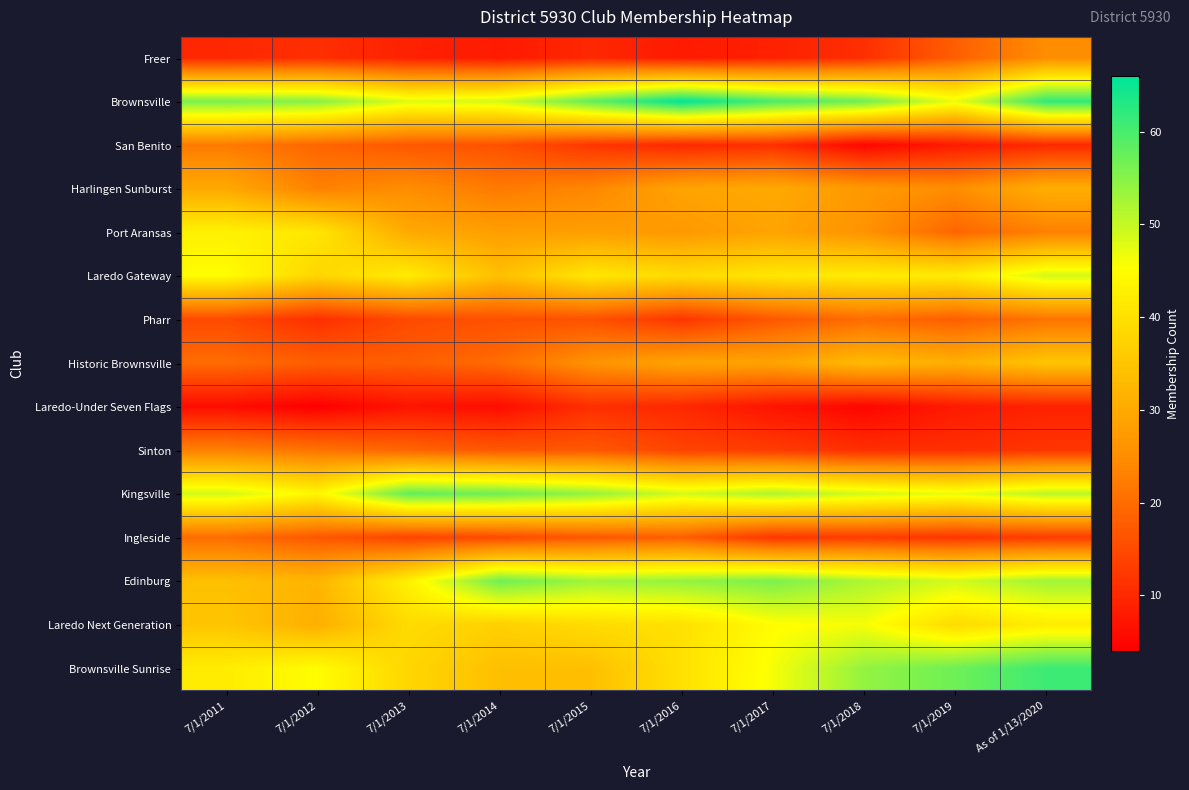

Reading left to right, transcribe all the data shown in this chart.

Freer: 7/1/2011=10	7/1/2012=11	7/1/2013=9	7/1/2014=8	7/1/2015=10	7/1/2016=8	7/1/2017=9	7/1/2018=11	7/1/2019=18	As of 1/13/2020=25
Brownsville: 7/1/2011=56	7/1/2012=55	7/1/2013=48	7/1/2014=49	7/1/2015=58	7/1/2016=66	7/1/2017=60	7/1/2018=57	7/1/2019=47	As of 1/13/2020=62
San Benito: 7/1/2011=22	7/1/2012=19	7/1/2013=17	7/1/2014=16	7/1/2015=12	7/1/2016=10	7/1/2017=11	7/1/2018=5	7/1/2019=8	As of 1/13/2020=10
Harlingen Sunburst: 7/1/2011=30	7/1/2012=23	7/1/2013=25	7/1/2014=22	7/1/2015=24	7/1/2016=29	7/1/2017=30	7/1/2018=27	7/1/2019=25	As of 1/13/2020=31
Port Aransas: 7/1/2011=43	7/1/2012=41	7/1/2013=30	7/1/2014=28	7/1/2015=28	7/1/2016=27	7/1/2017=29	7/1/2018=26	7/1/2019=19	As of 1/13/2020=23
Laredo Gateway: 7/1/2011=45	7/1/2012=38	7/1/2013=42	7/1/2014=34	7/1/2015=41	7/1/2016=39	7/1/2017=41	7/1/2018=42	7/1/2019=42	As of 1/13/2020=49
Pharr: 7/1/2011=15	7/1/2012=11	7/1/2013=15	7/1/2014=16	7/1/2015=16	7/1/2016=12	7/1/2017=17	7/1/2018=20	7/1/2019=18	As of 1/13/2020=21
Historic Brownsville: 7/1/2011=20	7/1/2012=18	7/1/2013=18	7/1/2014=20	7/1/2015=26	7/1/2016=29	7/1/2017=29	7/1/2018=33	7/1/2019=31	As of 1/13/2020=35
Laredo-Under Seven Flags: 7/1/2011=6	7/1/2012=4	7/1/2013=7	7/1/2014=6	7/1/2015=11	7/1/2016=10	7/1/2017=7	7/1/2018=5	7/1/2019=8	As of 1/13/2020=9
Sinton: 7/1/2011=23	7/1/2012=21	7/1/2013=19	7/1/2014=17	7/1/2015=17	7/1/2016=14	7/1/2017=13	7/1/2018=11	7/1/2019=11	As of 1/13/2020=12
Kingsville: 7/1/2011=49	7/1/2012=44	7/1/2013=58	7/1/2014=57	7/1/2015=54	7/1/2016=49	7/1/2017=52	7/1/2018=49	7/1/2019=47	As of 1/13/2020=51
Ingleside: 7/1/2011=20	7/1/2012=17	7/1/2013=14	7/1/2014=15	7/1/2015=17	7/1/2016=18	7/1/2017=12	7/1/2018=13	7/1/2019=12	As of 1/13/2020=13
Edinburg: 7/1/2011=34	7/1/2012=32	7/1/2013=43	7/1/2014=57	7/1/2015=53	7/1/2016=54	7/1/2017=56	7/1/2018=52	7/1/2019=49	As of 1/13/2020=53
Laredo Next Generation: 7/1/2011=35	7/1/2012=31	7/1/2013=39	7/1/2014=37	7/1/2015=39	7/1/2016=40	7/1/2017=45	7/1/2018=46	7/1/2019=39	As of 1/13/2020=42
Brownsville Sunrise: 7/1/2011=42	7/1/2012=45	7/1/2013=38	7/1/2014=34	7/1/2015=34	7/1/2016=40	7/1/2017=46	7/1/2018=54	7/1/2019=57	As of 1/13/2020=61